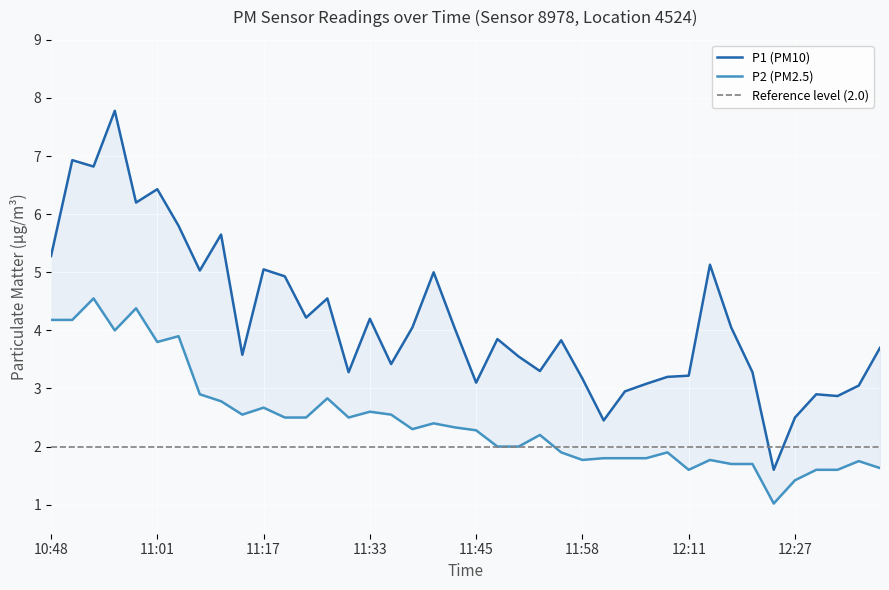

At how many categories does at least one series exceed 2?

39